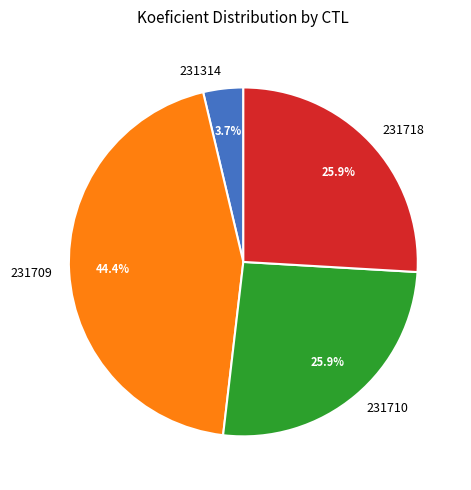

Between 231314 and 231709, which is larger?

231709